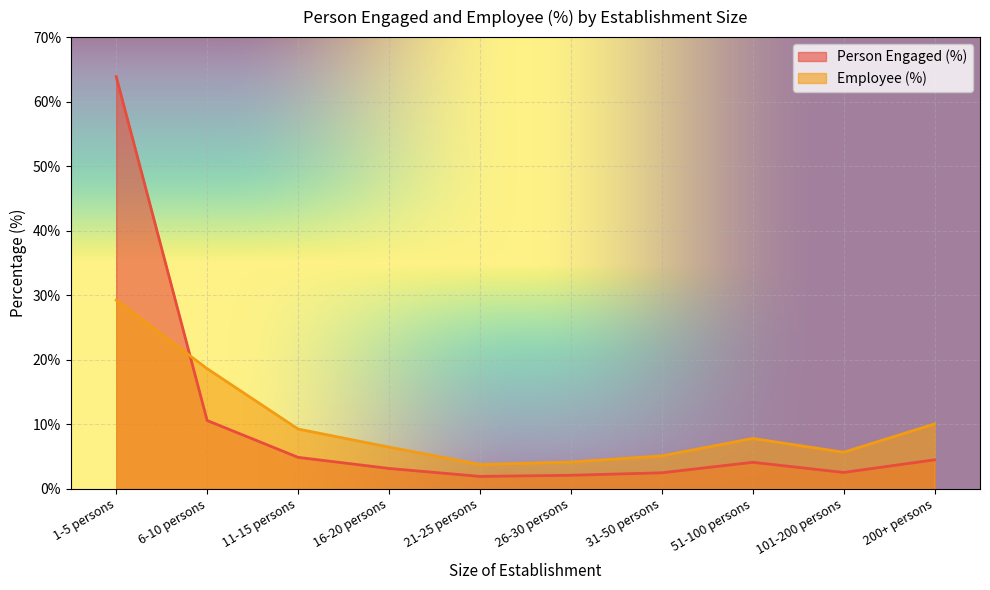

How many values in the Employee (%) series are below 7?

5